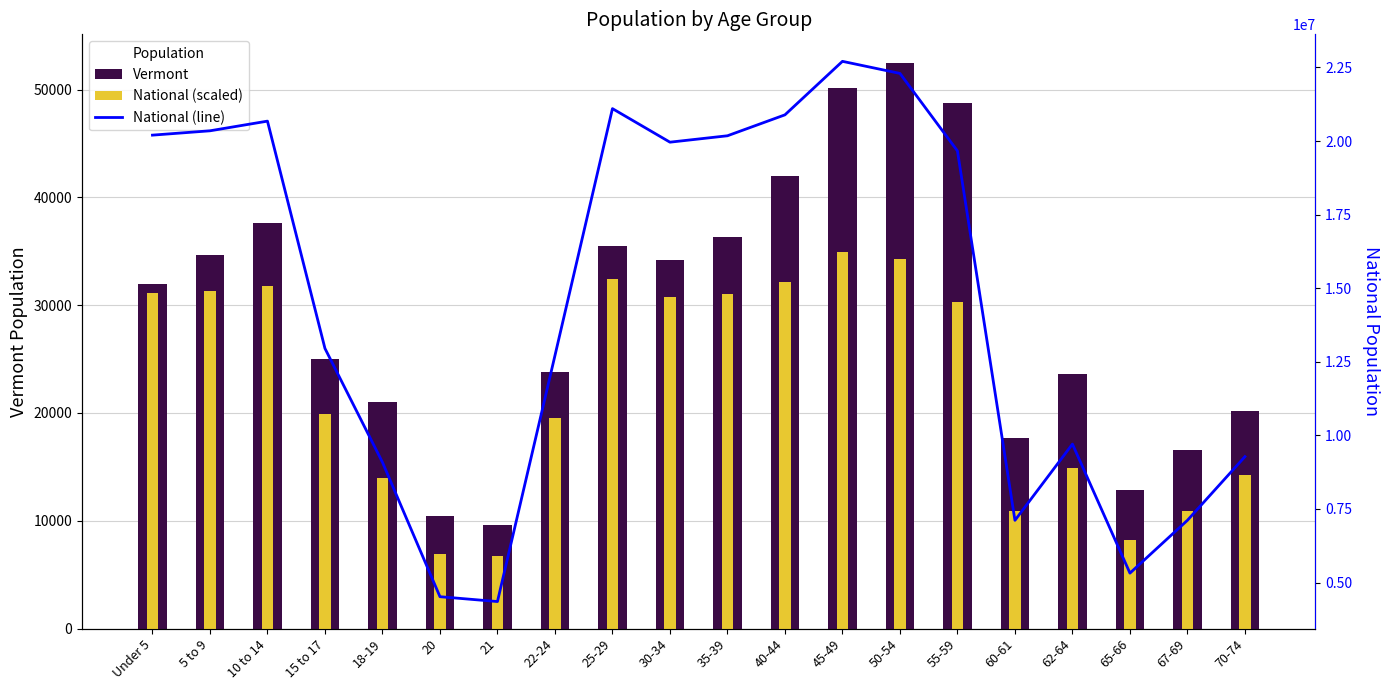

Which category has the lowest value across all series?

21